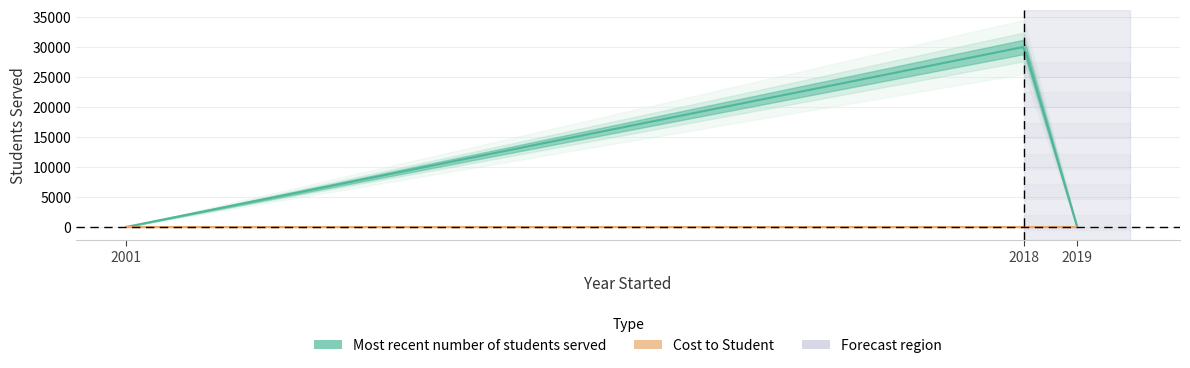

List the labels in order of Cost to Student value, largest first.

2001, 2019, 2018